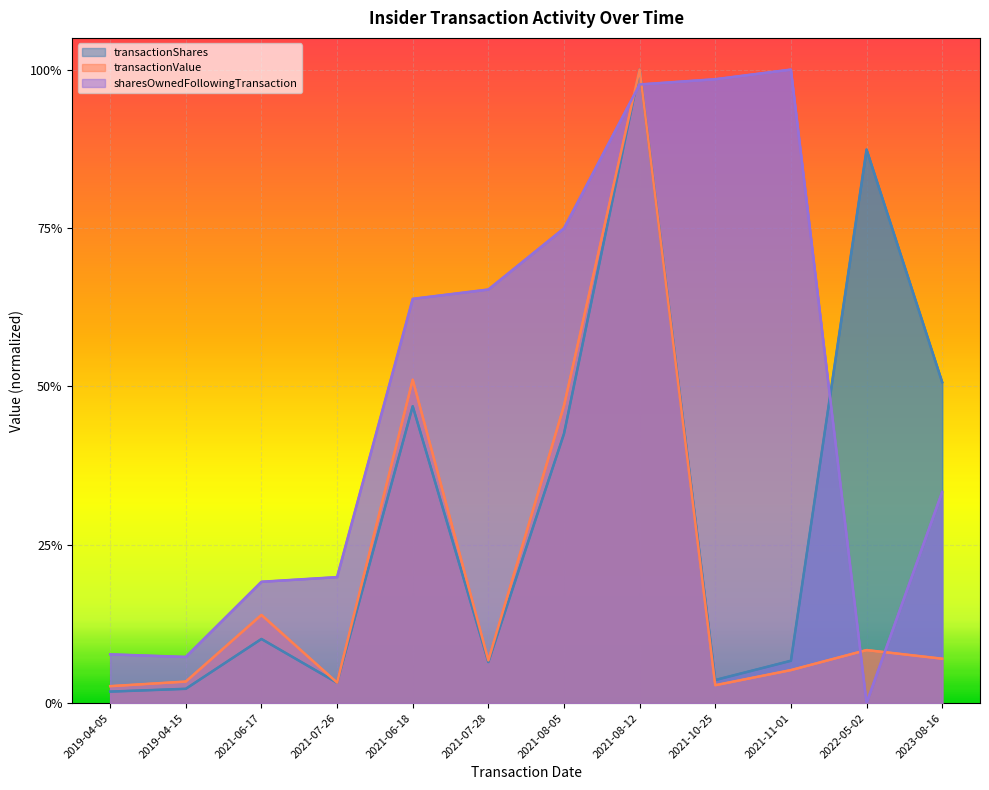

At which category is the sum across all series the highest?

2021-08-12